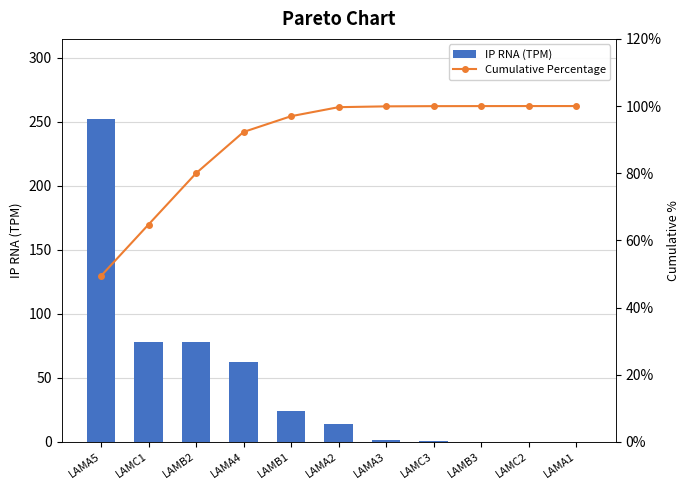

Which series has the largest range (max minus min)?

IP RNA (TPM)